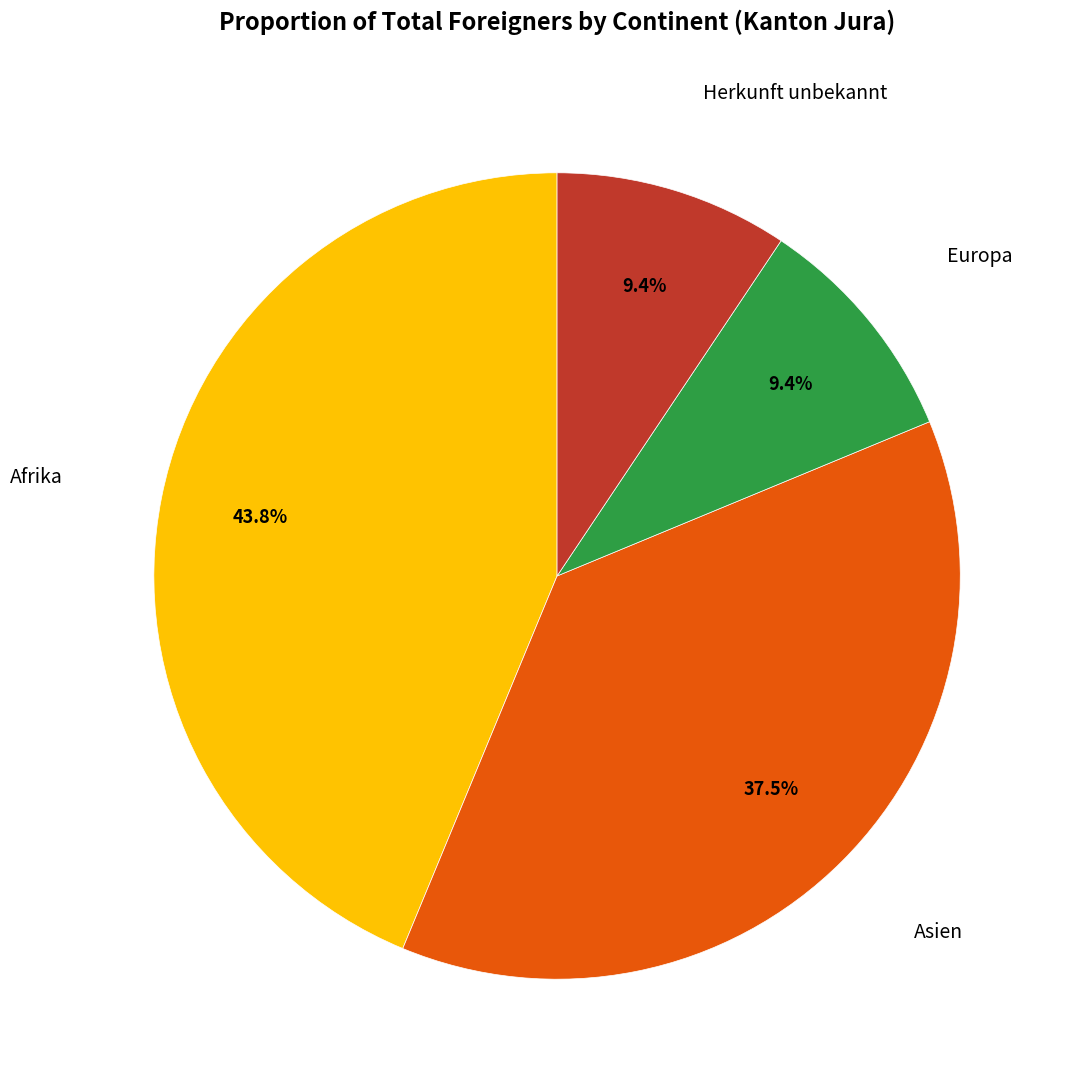

To the nearest percent, what portion does Europa represent?

9%